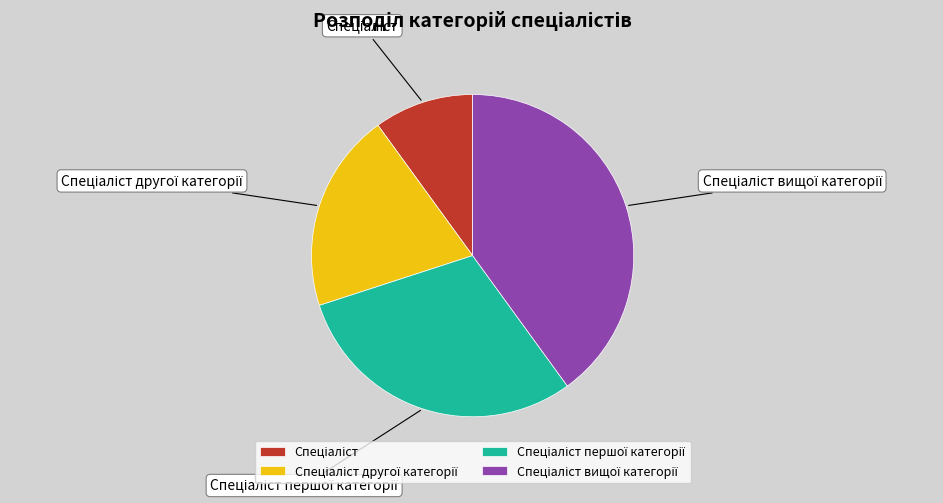

Is there a majority slice in this chart?

No